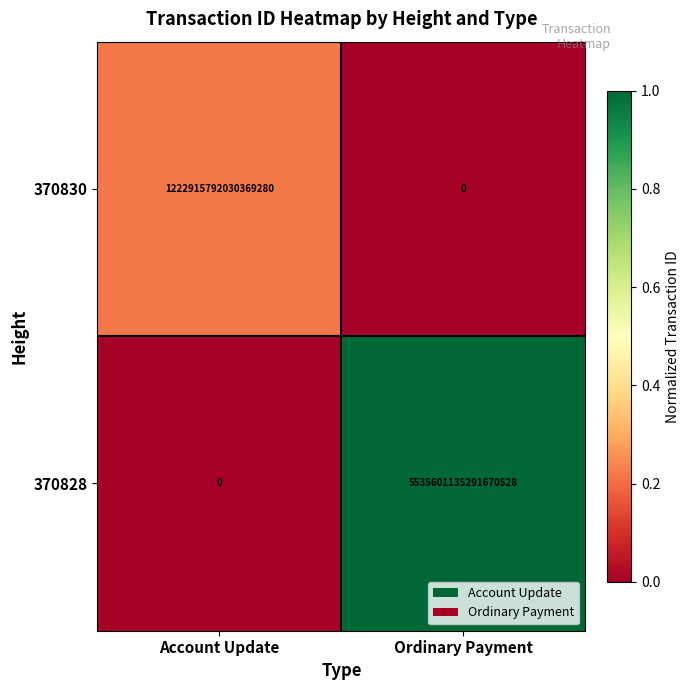

How many data points does each series have?

2